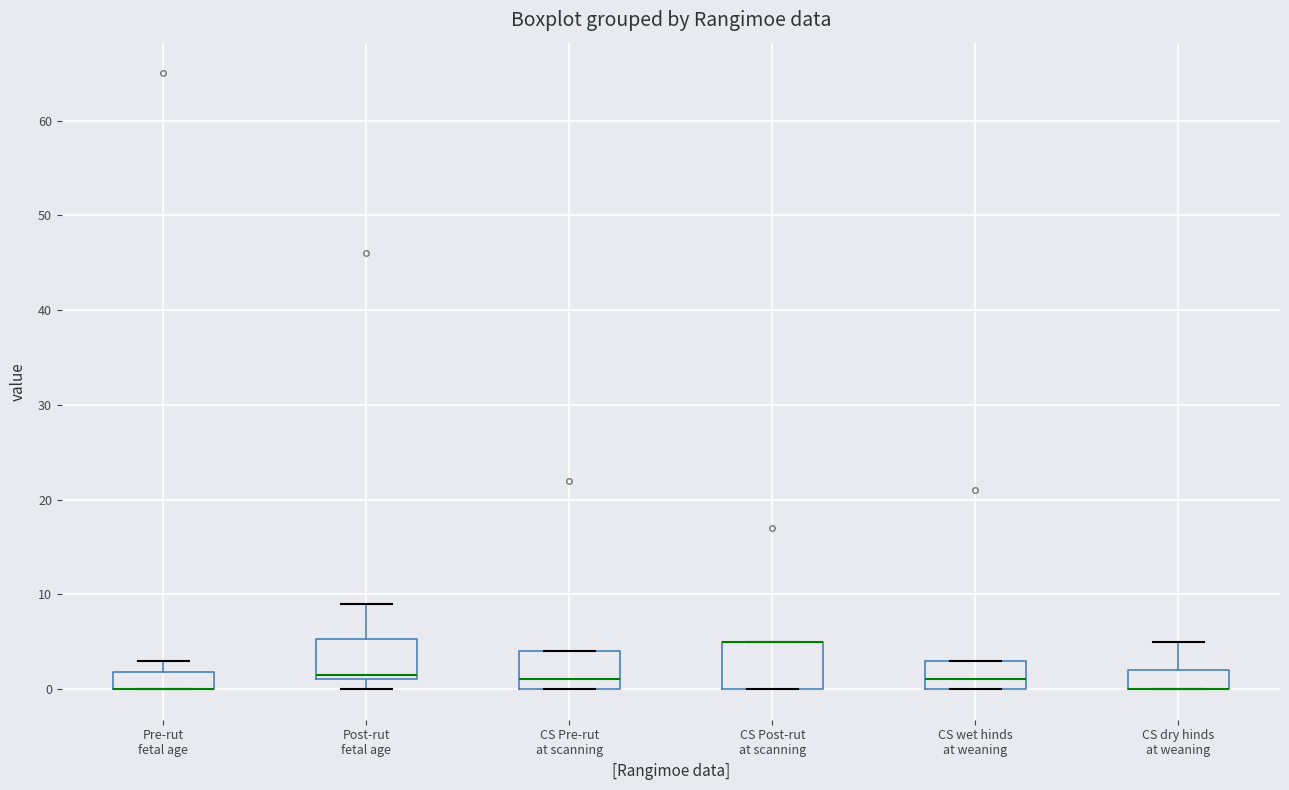

Reading left to right, transcribe this box plot: for each box, give where its median line is, the range the box spans, and where its two whiskers end, as read against the y-axis. The values are not printed on the chart, so give them approximately, as read against the axis.

Pre-rut fetal age: median 0 (drawn on the box's lower edge), box 0 to 2, whiskers 0 to 3
Post-rut fetal age: median 2, box 1 to 5, whiskers 0 to 9
CS Pre-rut at scanning: median 1, box 0 to 4, whiskers 0 to 4
CS Post-rut at scanning: median 5 (drawn on the box's upper edge), box 0 to 5, whiskers 0 to 5
CS wet hinds at weaning: median 1, box 0 to 3, whiskers 0 to 3
CS dry hinds at weaning: median 0 (drawn on the box's lower edge), box 0 to 2, whiskers 0 to 5